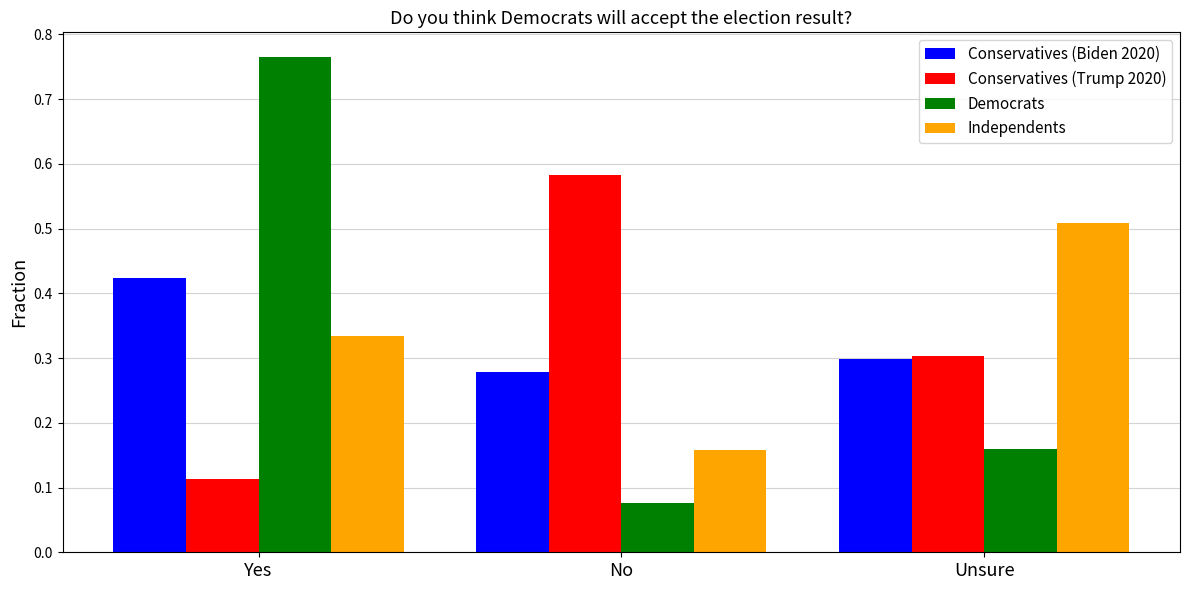

How many bars are there in each group?

4